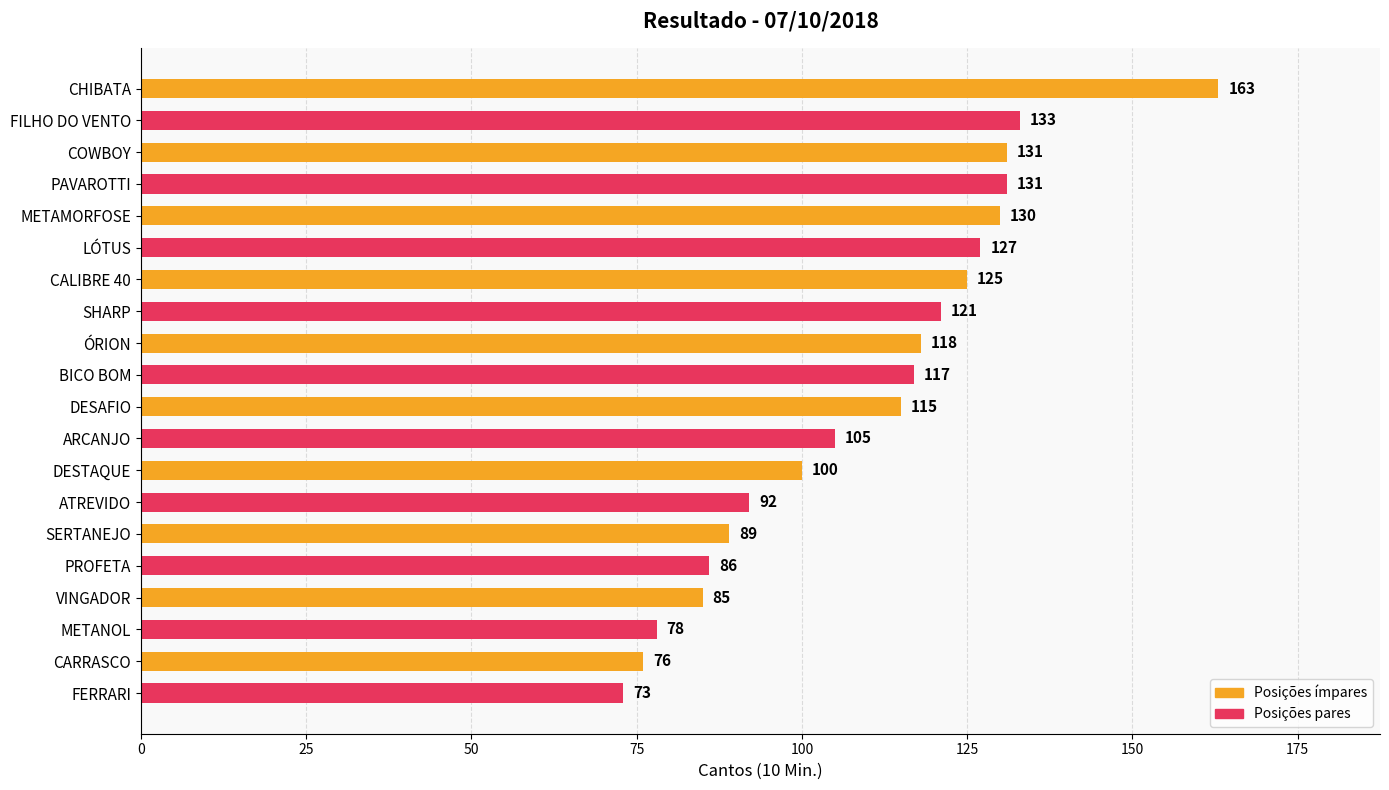

What is the greatest value displayed?

163